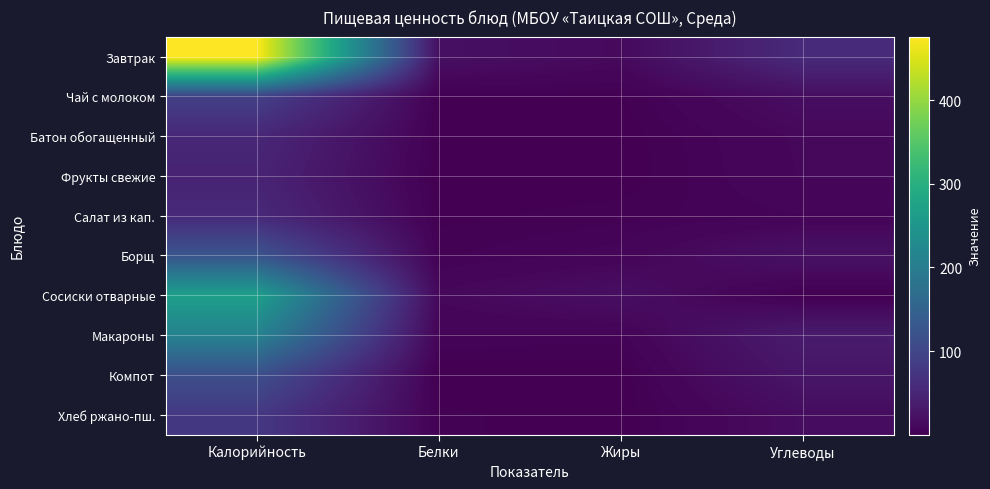

Reading left to right, extract all data points from this chart.

Завтрак: Калорийность=476.0	Белки=19.8	Жиры=12.5	Углеводы=57.8
Чай с молоком: Калорийность=91.2	Белки=1.5	Жиры=1.7	Углеводы=17.4
Батон обогащенный: Калорийность=52.3	Белки=1.5	Жиры=0.6	Углеводы=10.3
Фрукты свежие: Калорийность=47.0	Белки=0.4	Жиры=0.4	Углеводы=9.8
Салат из кап.: Калорийность=56.2	Белки=1.4	Жиры=3.1	Углеводы=5.7
Борщ: Калорийность=125.6	Белки=3.5	Жиры=7.0	Углеводы=22.2
Сосиски отварные: Калорийность=268.5	Белки=10.3	Жиры=18.6	Углеводы=0.4
Макароны: Калорийность=209.6	Белки=5.6	Жиры=4.8	Углеводы=36.0
Компот: Калорийность=115.0	Белки=0.2	Жиры=0.2	Углеводы=27.9
Хлеб ржано-пш.: Калорийность=78.2	Белки=2.6	Жиры=0.5	Углеводы=15.8